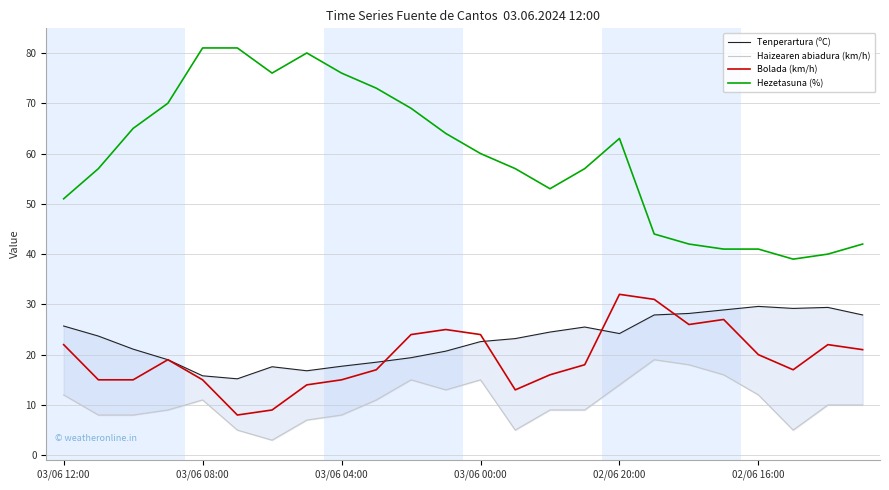

Where is Bolada (km/h) nearest to the value 20?

02/06 16:00